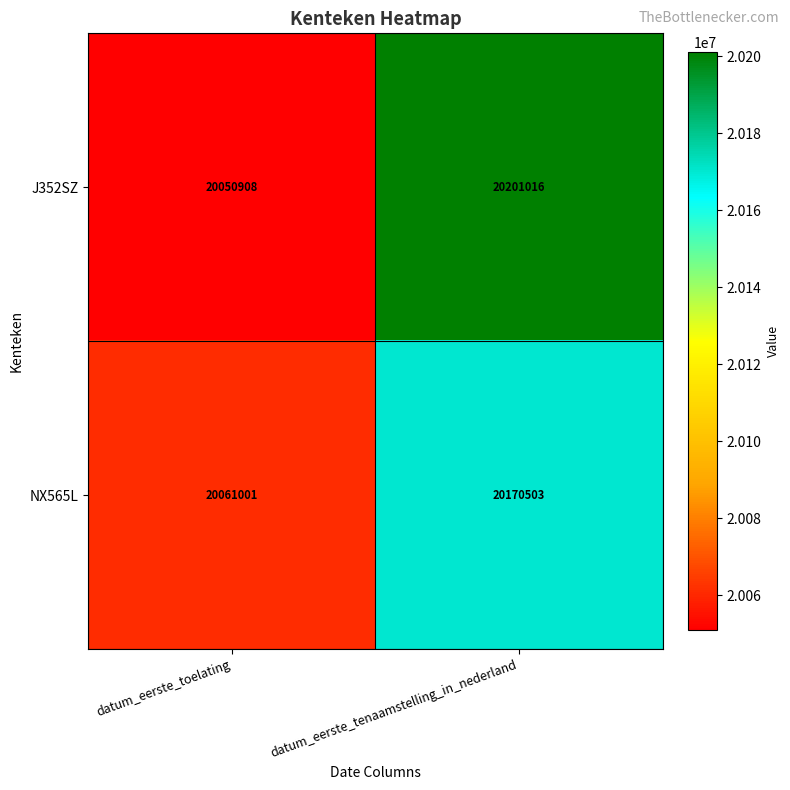

Rank the series by their average value, from highest to lowest.

J352SZ, NX565L